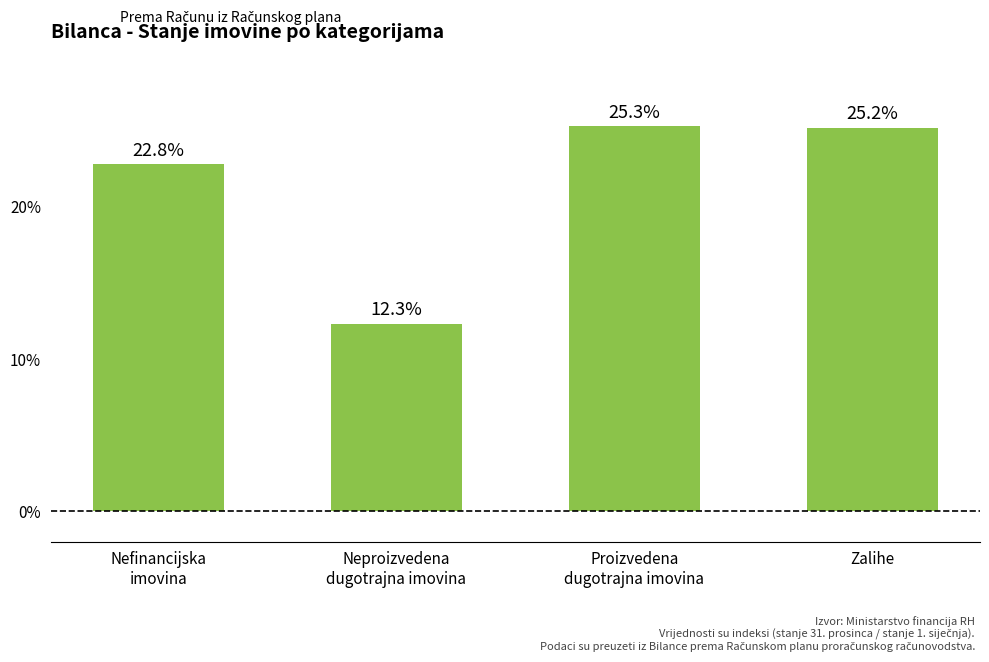

True or false: the data shows 14.3 at Nefinancijska
imovina.

False